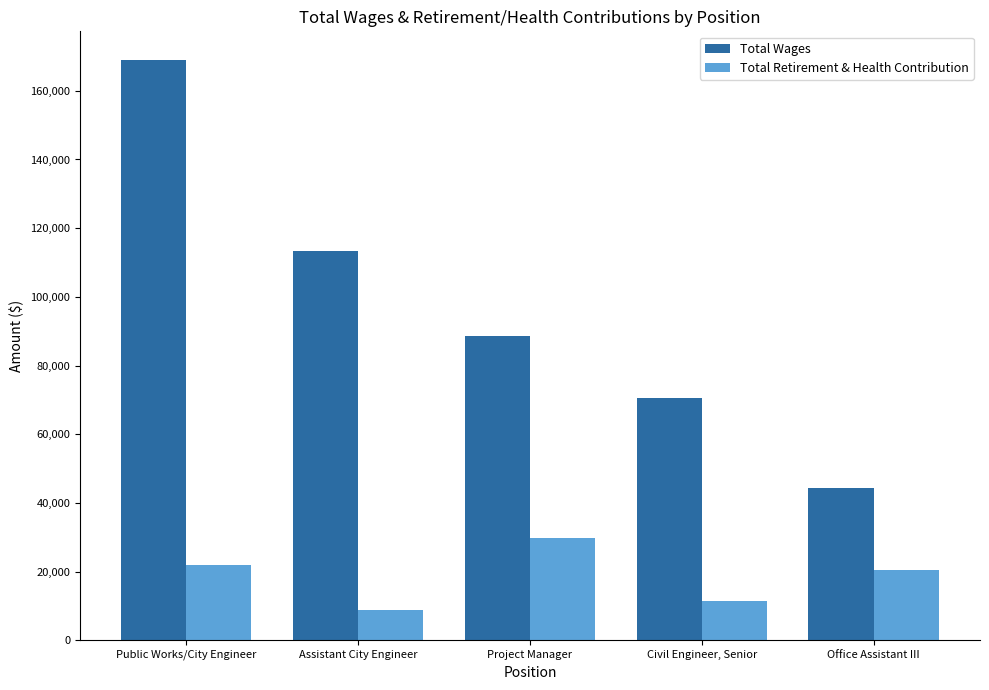

What is the average value of the Total Retirement & Health Contribution series?

18505